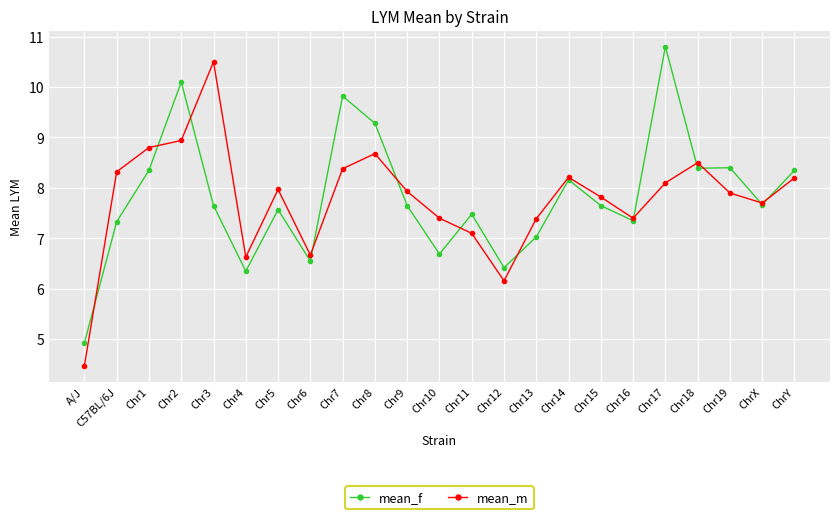

True or false: mean_f has a value of 10.8 at Chr17.

True